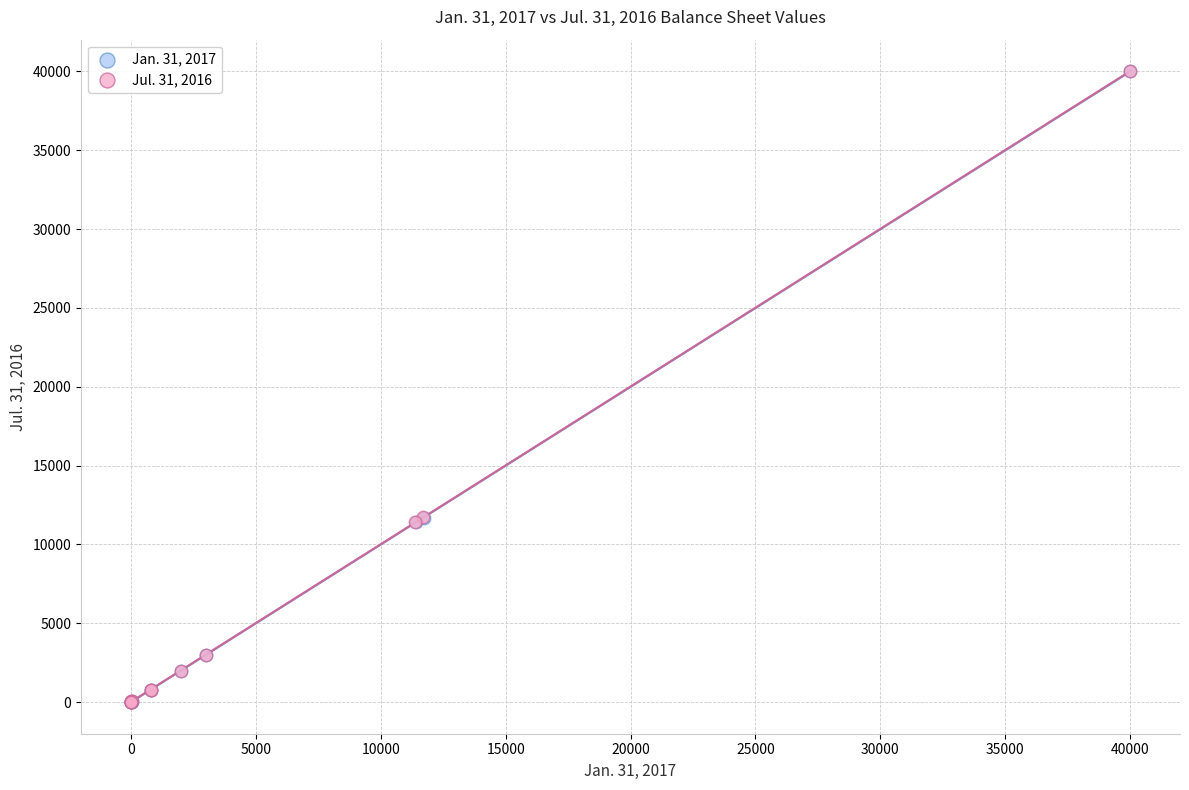

Which series has the widest spread of Y values?

Jan. 31, 2017